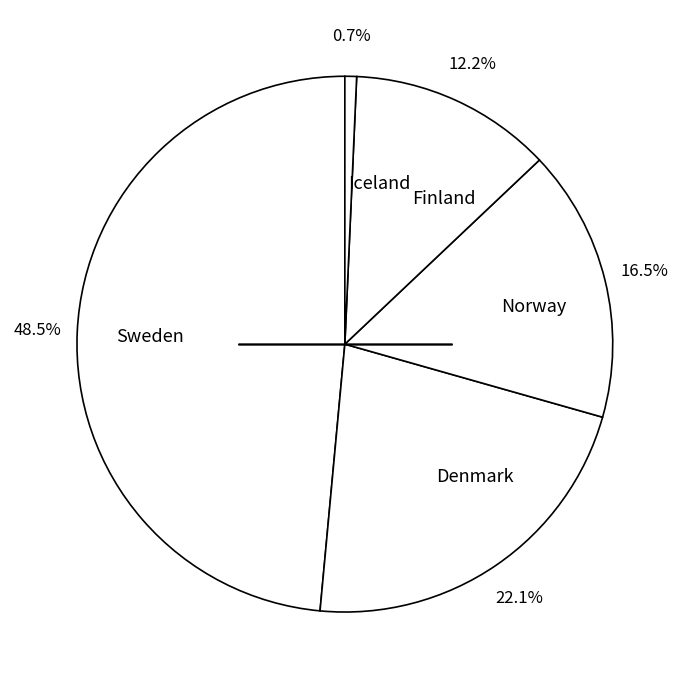

What is the ratio of the value at Sweden to the value at Denmark?

2.2